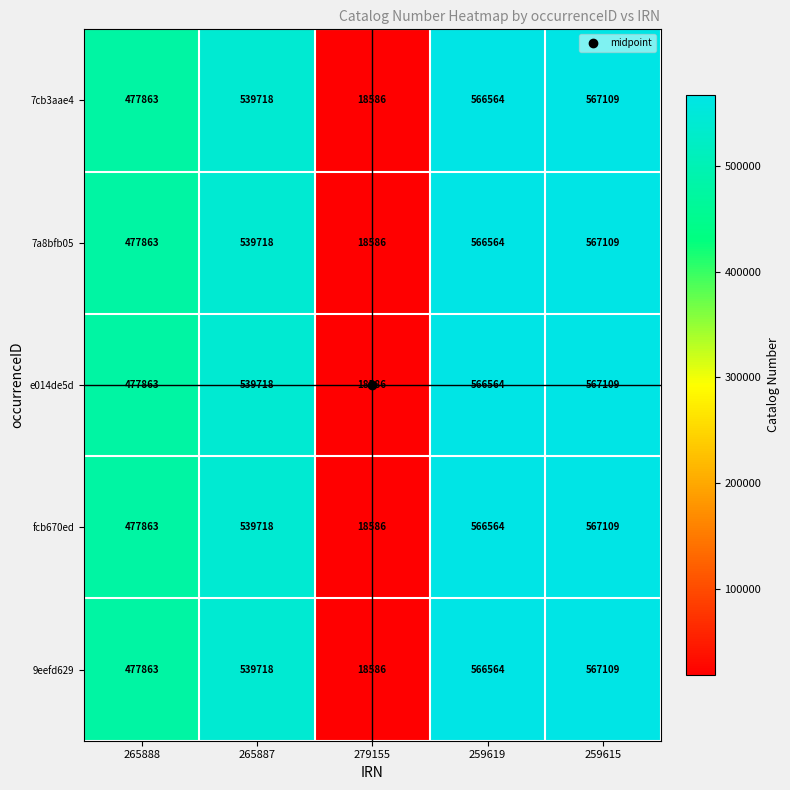

Where is fcb670ed nearest to the value 292847?

265888